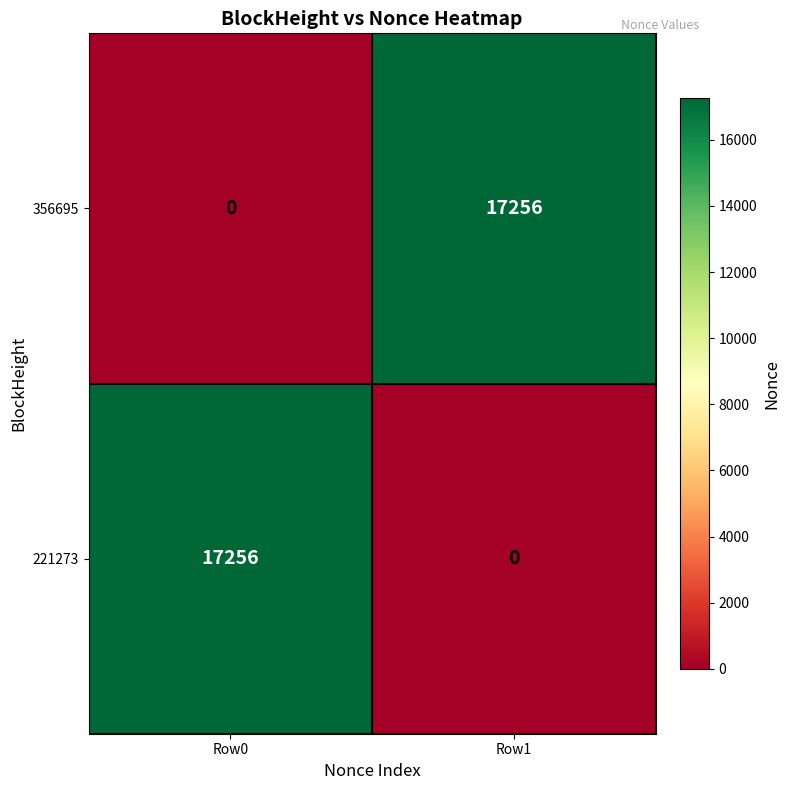

How many series are shown in this chart?

2